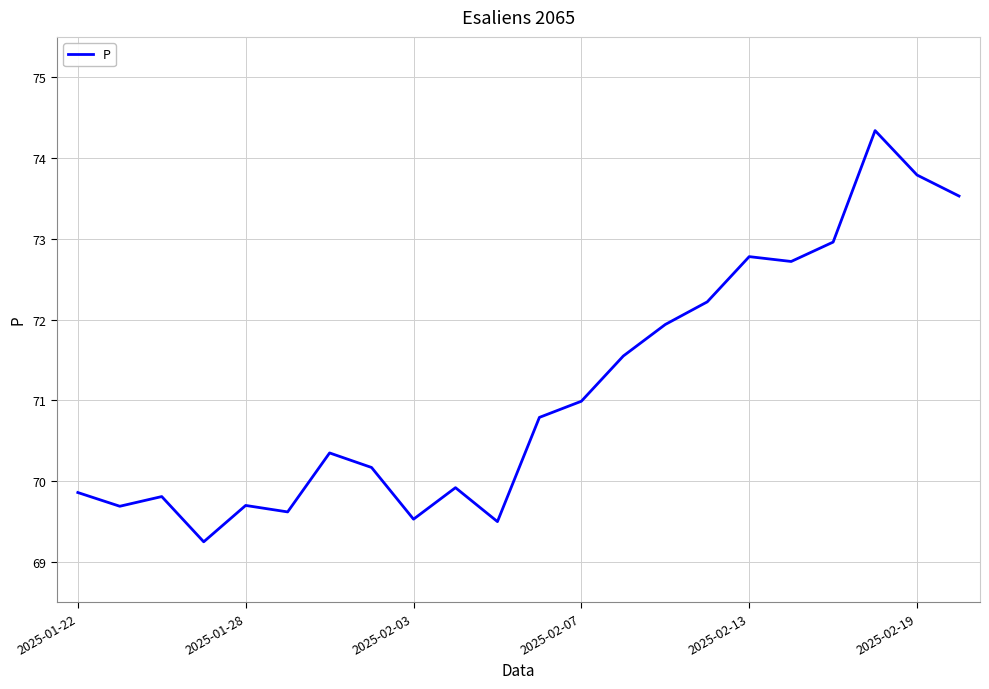

What is the average value?

71.1